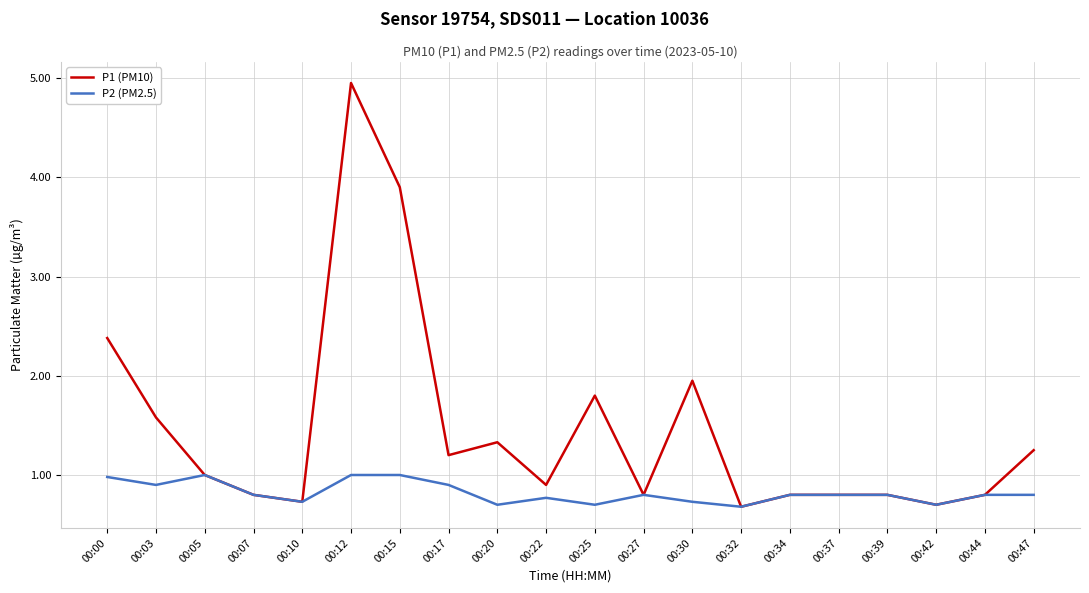

Which series has the largest total across all categories?

P1 (PM10)